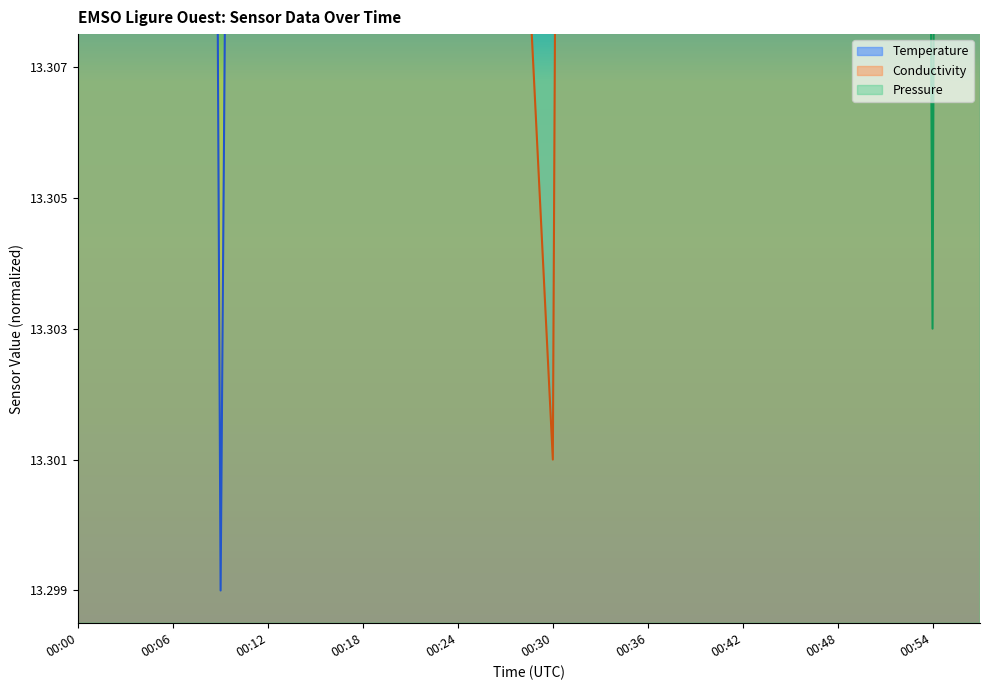

Which series ends up on top after the final intersection of Conductivity and Pressure?

Pressure